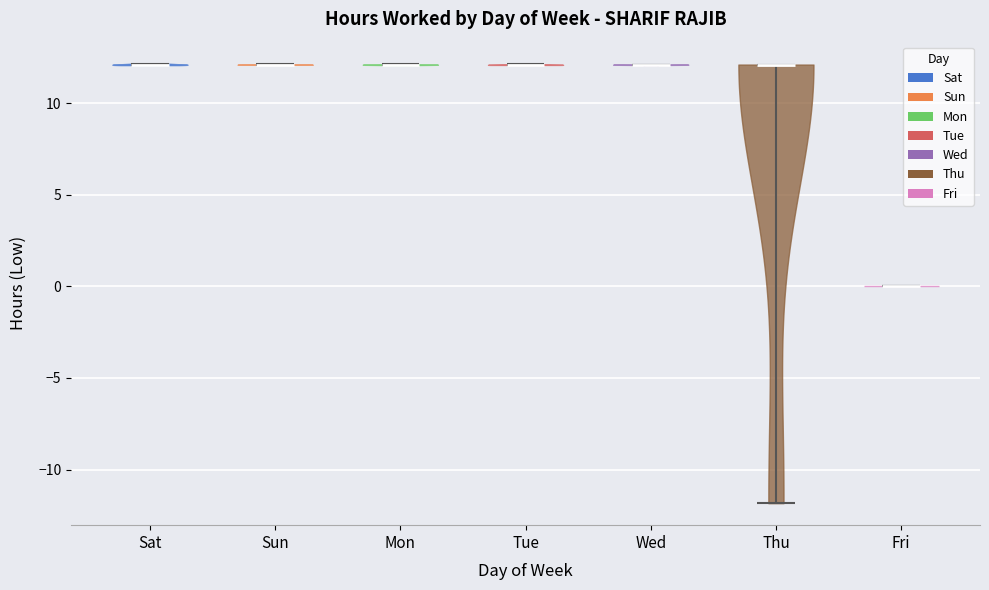

Reading left to right, read every violin against the y-axis: where its median line is, and the lowest and highest points it reaches. The values are not printed on the chart, so give them approximately, as read against the axis.

Sat: median line 12, lowest point 12, highest point 12
Sun: median line 12, lowest point 12, highest point 12
Mon: median line 12, lowest point 12, highest point 12
Tue: median line 12, lowest point 12, highest point 12
Wed: median line 12, lowest point 12, highest point 12
Thu: median line 12, lowest point -12, highest point 12
Fri: median line 0, lowest point 0, highest point 0